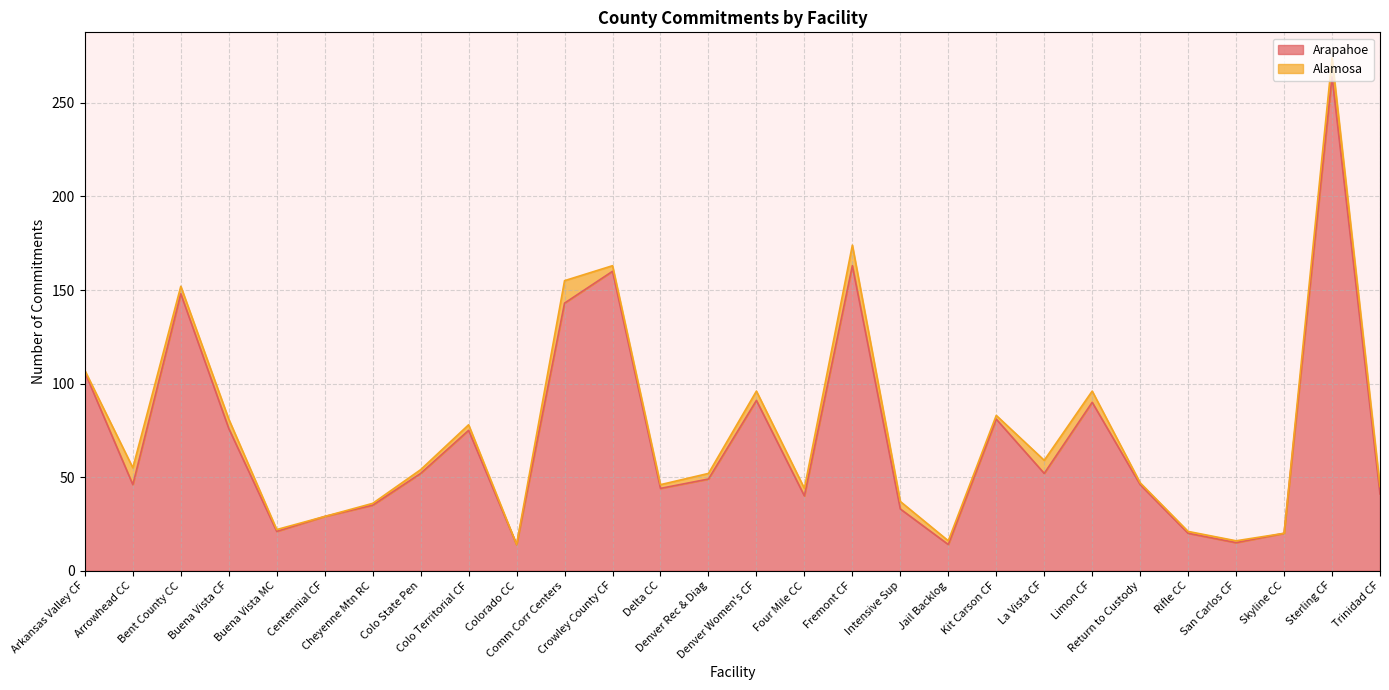

Read the value at Buena Vista CF.

76